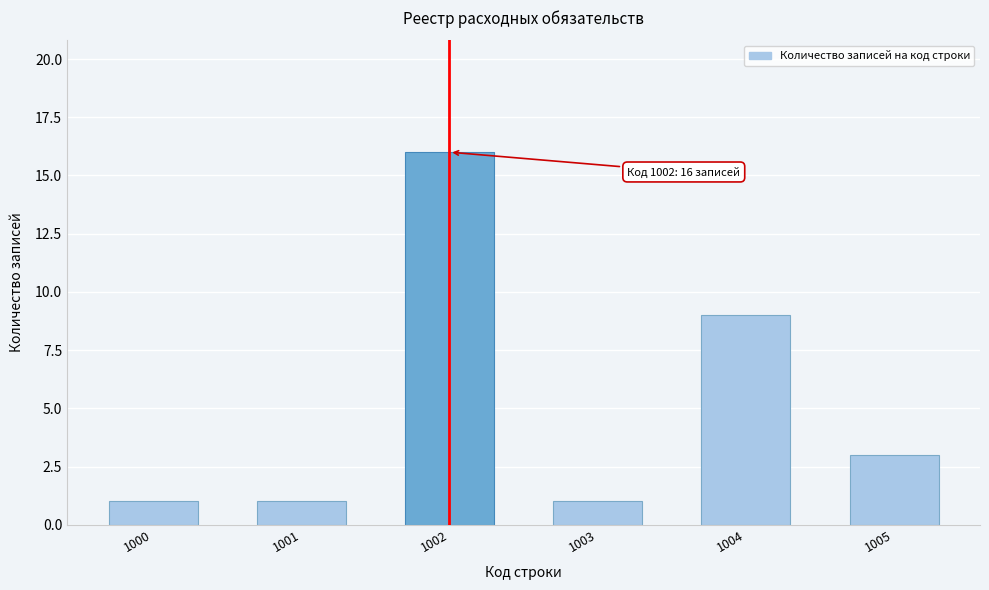

Reading right to left, extract all data points from this chart.

3	9	1	16	1	1